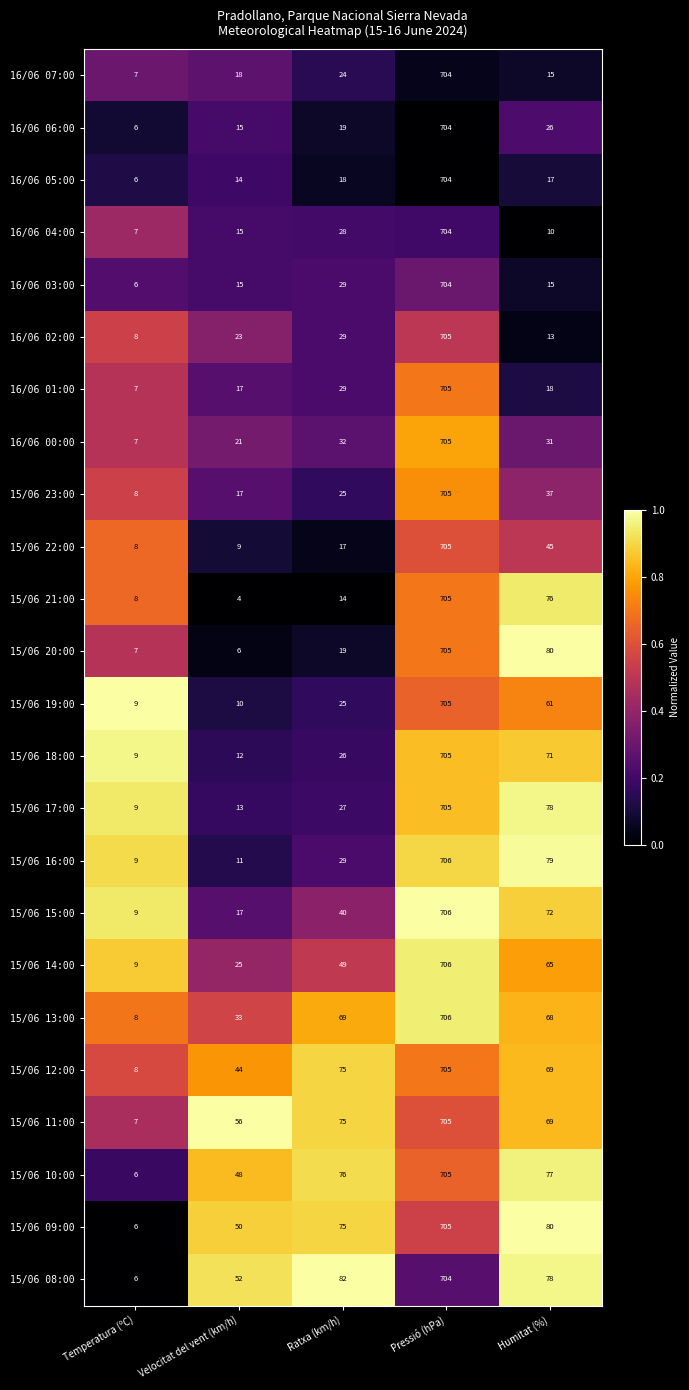

Which series has the widest spread of values?

15/06 21:00